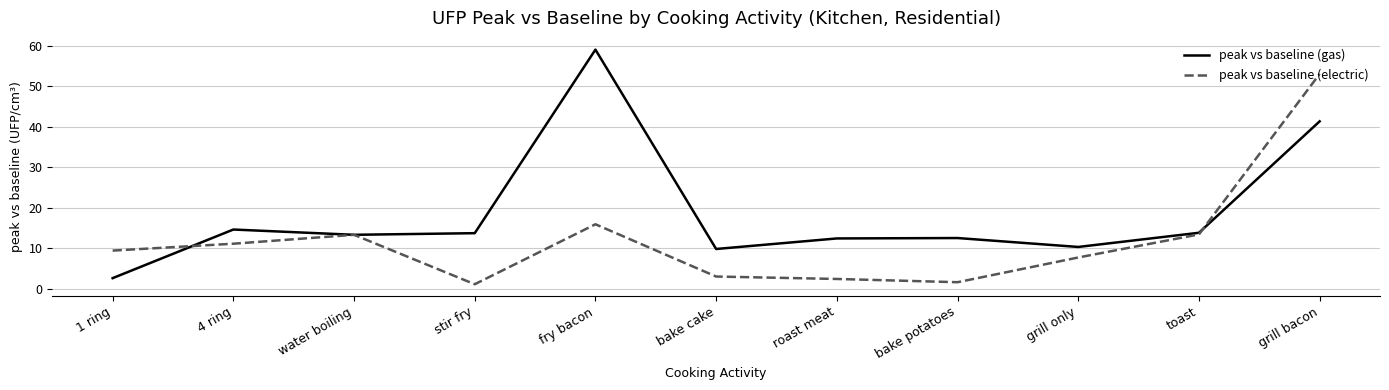

At which category does peak vs baseline (gas) reach its first local peak?

4 ring